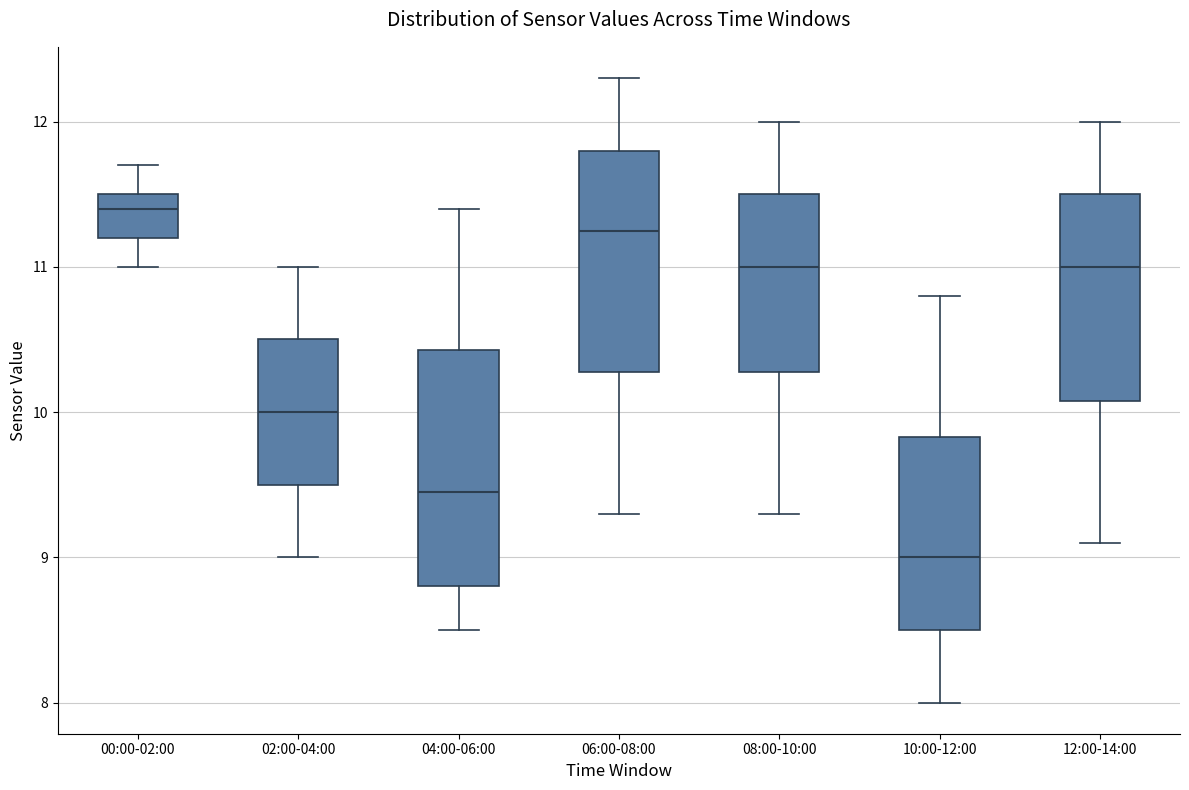

Reading left to right, transcribe this box plot: for each box, give where its median line is, the range the box spans, and where its two whiskers end, as read against the y-axis. The values are not printed on the chart, so give them approximately, as read against the axis.

00:00-02:00: median 11.4, box 11.2 to 11.5, whiskers 11.0 to 11.7
02:00-04:00: median 10.0, box 9.5 to 10.5, whiskers 9.0 to 11.0
04:00-06:00: median 9.5, box 8.8 to 10.4, whiskers 8.5 to 11.4
06:00-08:00: median 11.3, box 10.3 to 11.8, whiskers 9.3 to 12.3
08:00-10:00: median 11.0, box 10.3 to 11.5, whiskers 9.3 to 12.0
10:00-12:00: median 9.0, box 8.5 to 9.8, whiskers 8.0 to 10.8
12:00-14:00: median 11.0, box 10.1 to 11.5, whiskers 9.1 to 12.0